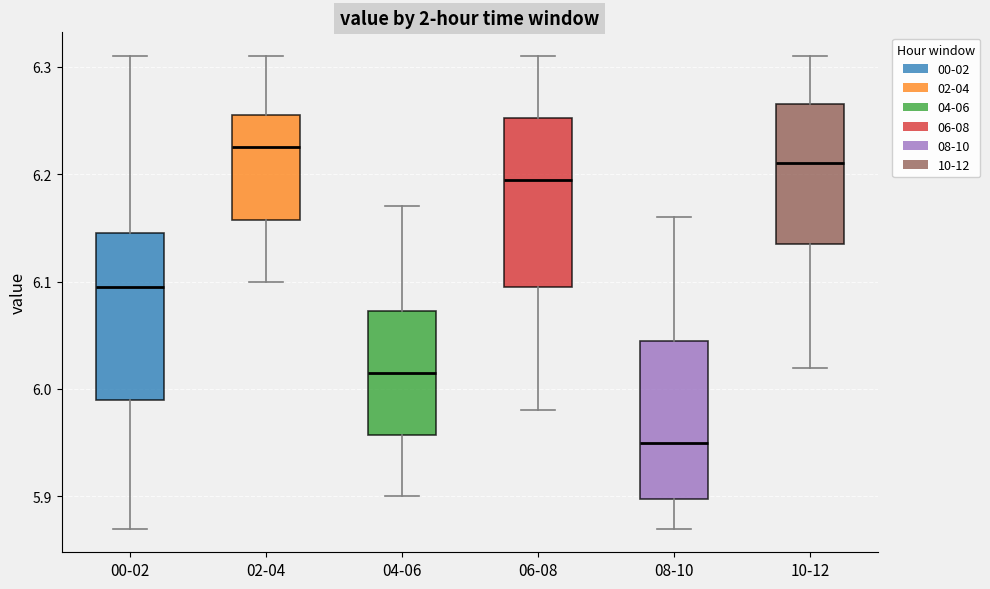

Where does the median line of the box for 00-02 sit on the y-axis? The values are not printed on the chart, so give them approximately, as read against the axis.

6.10